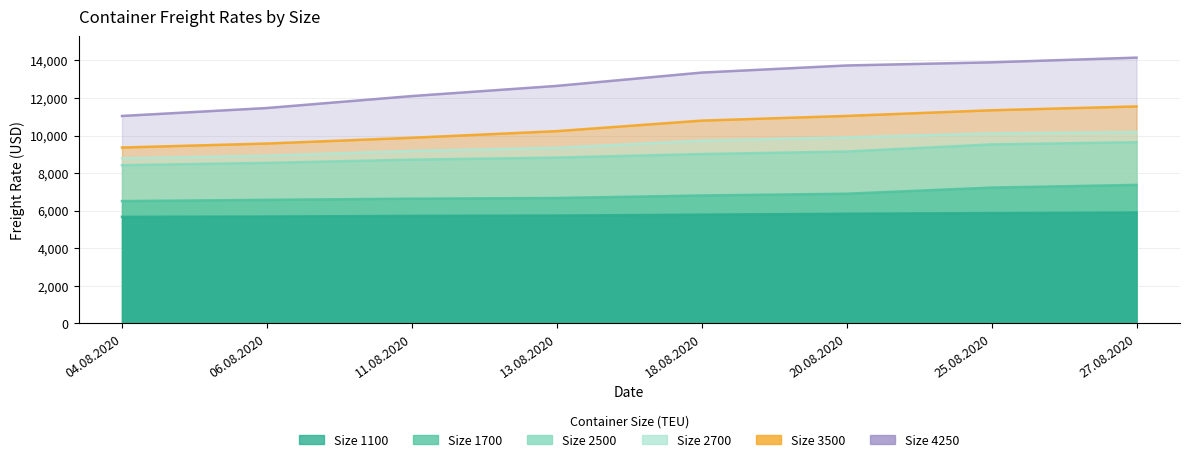

Which category has the lowest value across all series?

04.08.2020